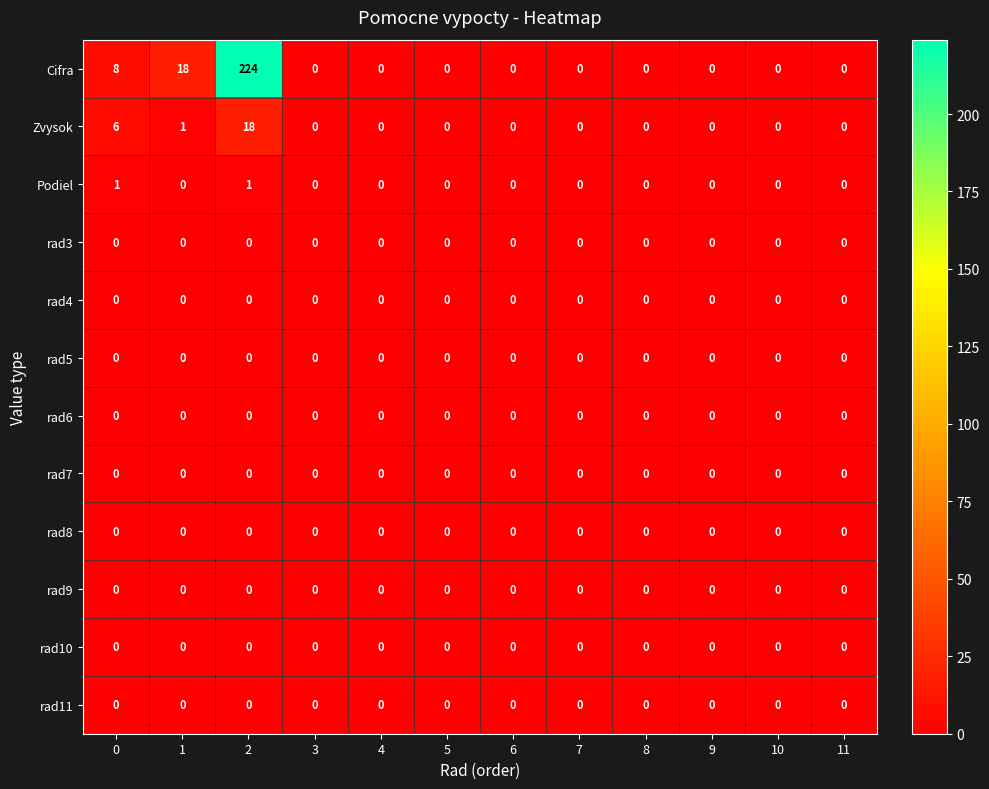

At which category is the sum across all series the highest?

2